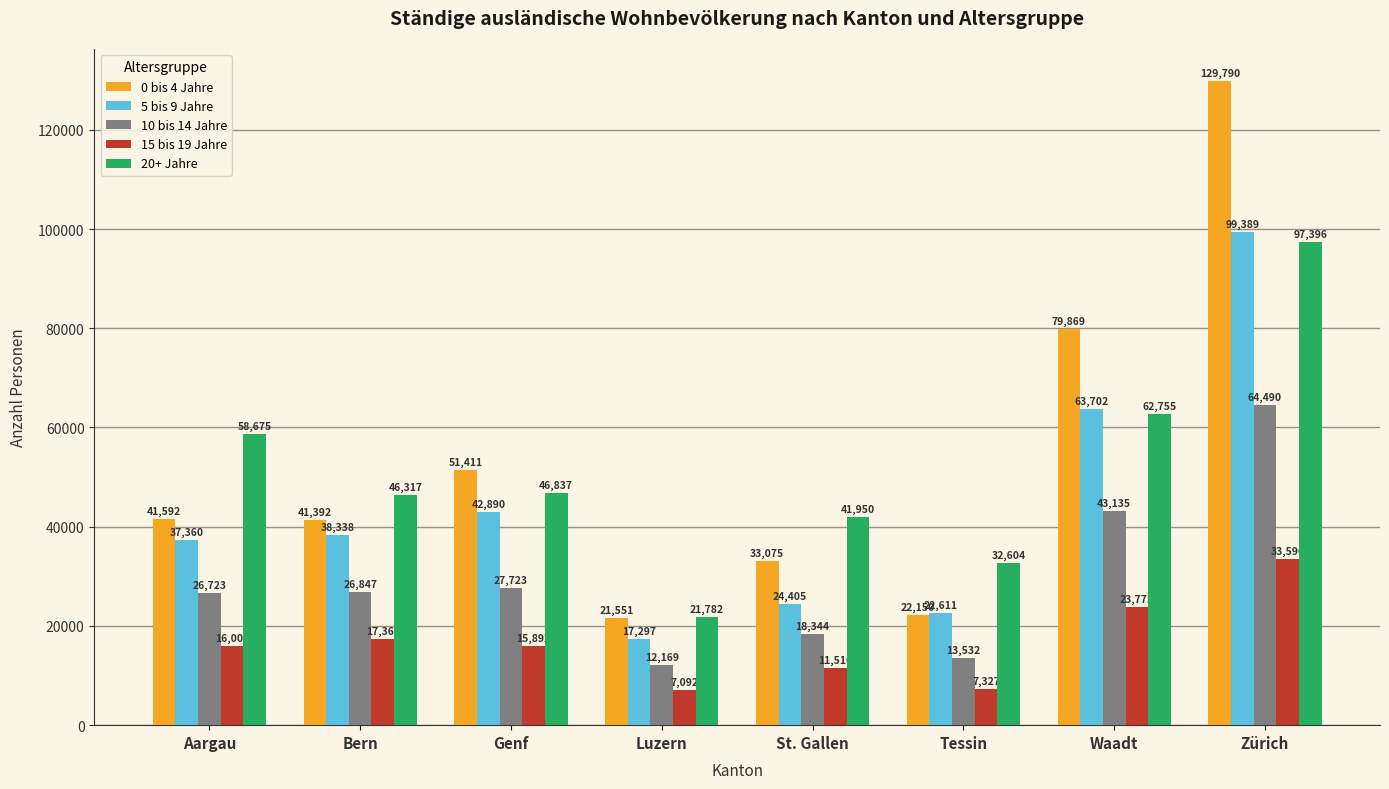

How many data points in 5 bis 9 Jahre are less than 38338?

4